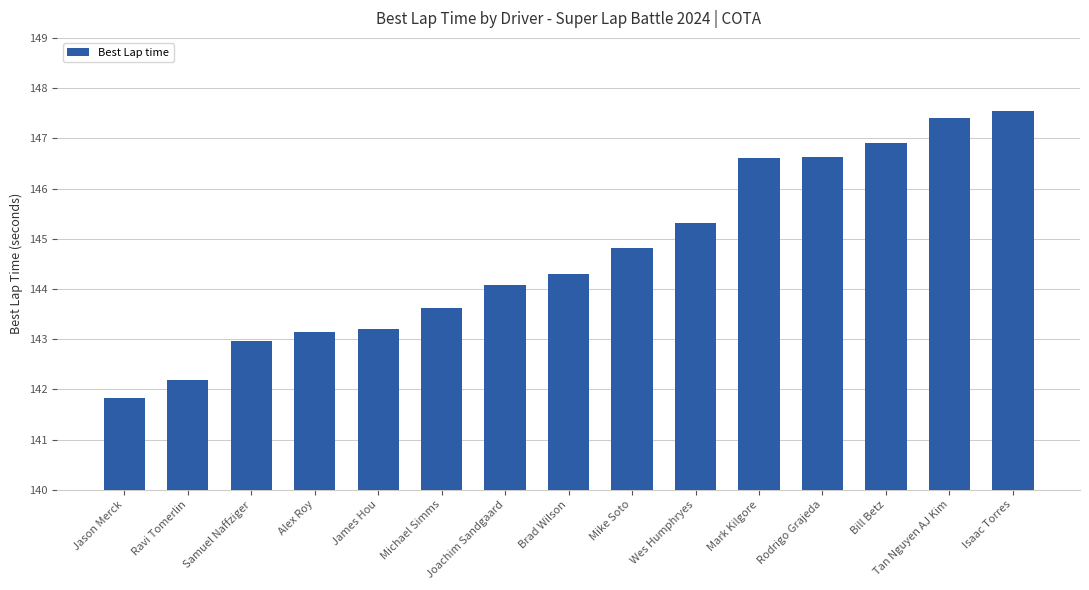

What value does the data have at Isaac Torres?

147.5